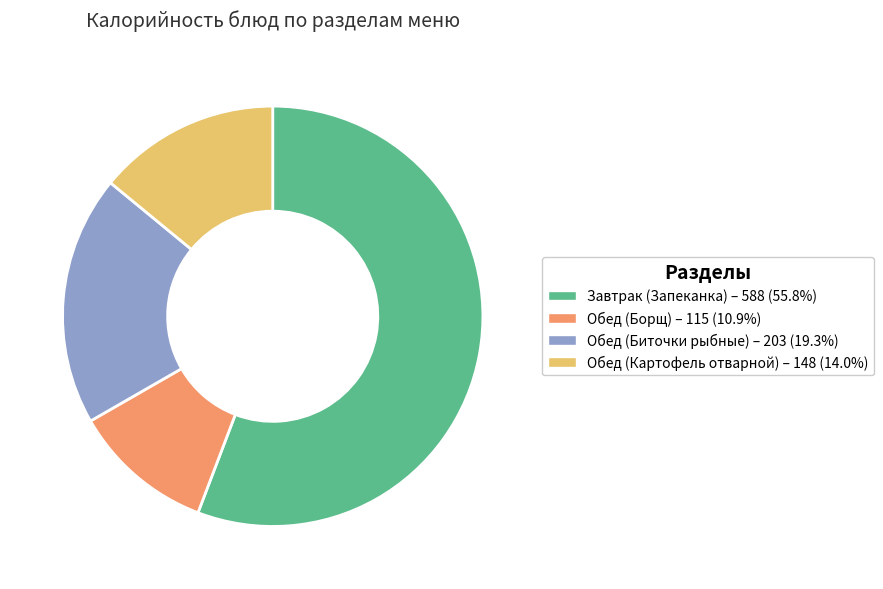

Approximately how many times larger is the value at Обед (Биточки рыбные) compared to Обед (Картофель отварной)?

1.4